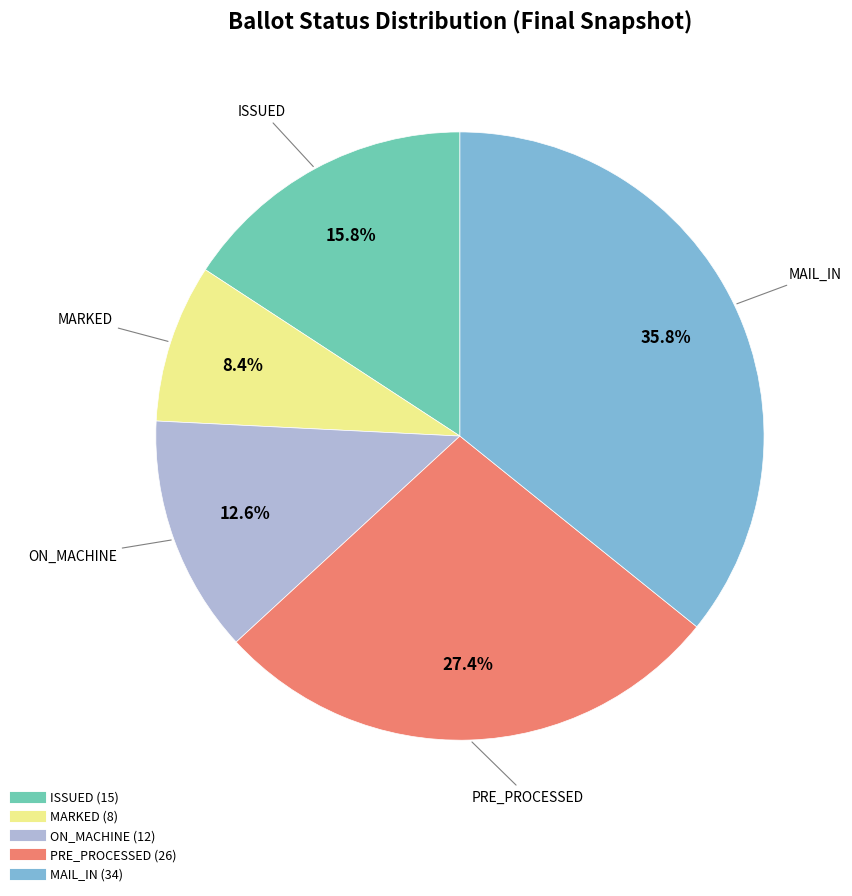

How many segments does this pie chart have?

5